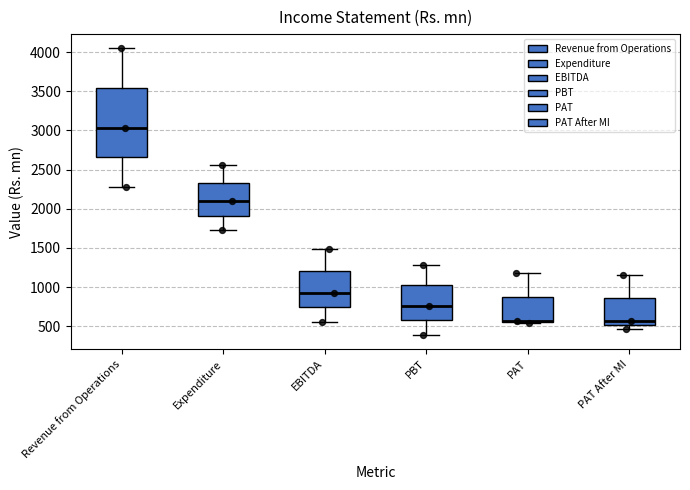

Reading left to right, read every box against the y-axis: the position of its median line, the range the box covers, and the ends of its whiskers. The values are not printed on the chart, so give them approximately, as read against the axis.

Revenue from Operations: median 3050, box 2650 to 3550, whiskers 2300 to 4050
Expenditure: median 2100, box 1900 to 2350, whiskers 1750 to 2550
EBITDA: median 950, box 750 to 1200, whiskers 550 to 1500
PBT: median 750, box 600 to 1000, whiskers 400 to 1300
PAT: median 550 (drawn on the box's lower edge), box 550 to 850, whiskers 550 to 1200
PAT After MI: median 550, box 500 to 850, whiskers 450 to 1150